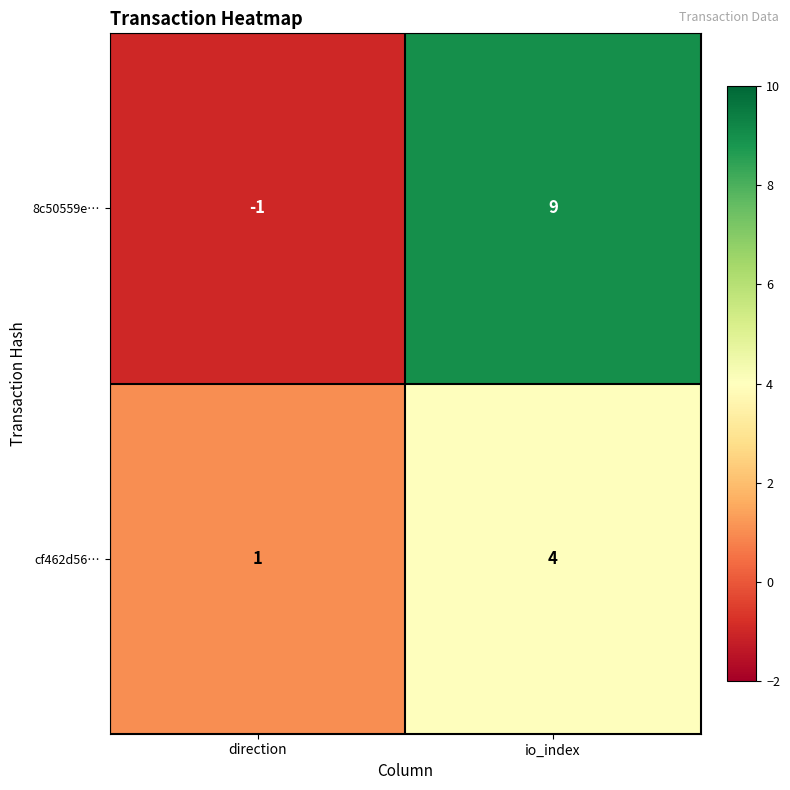

Rank the categories by cf462d56… value from highest to lowest.

io_index, direction